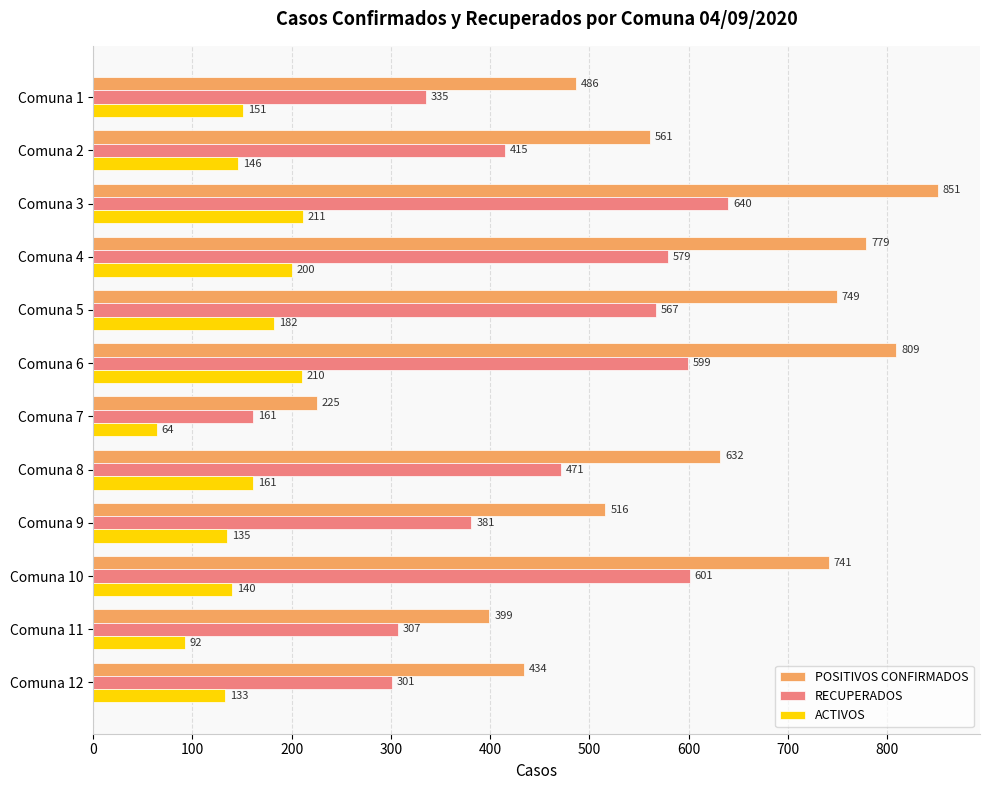

What is the average value of the RECUPERADOS series?

446